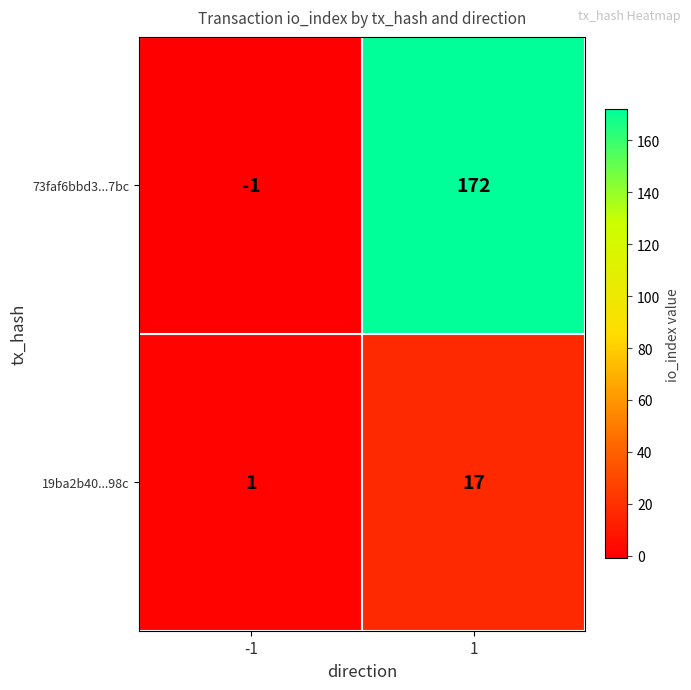

What is the total value across all series at 1?

189